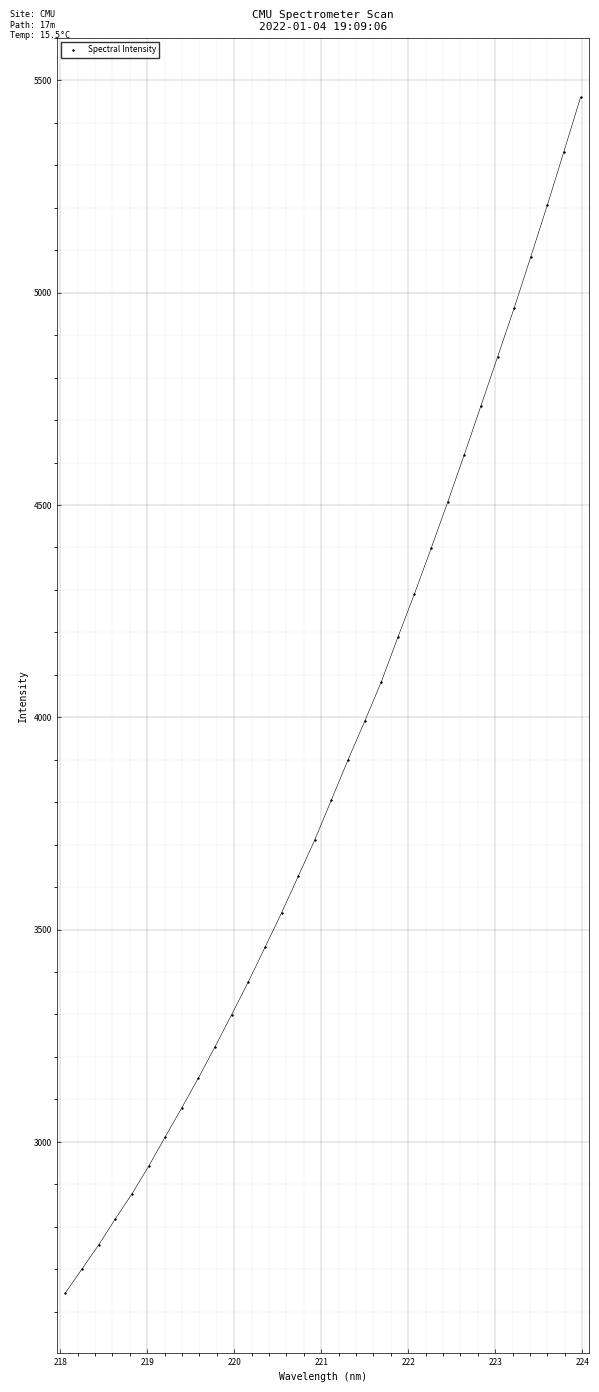

What is the range of X values (max minus min)?

5.9